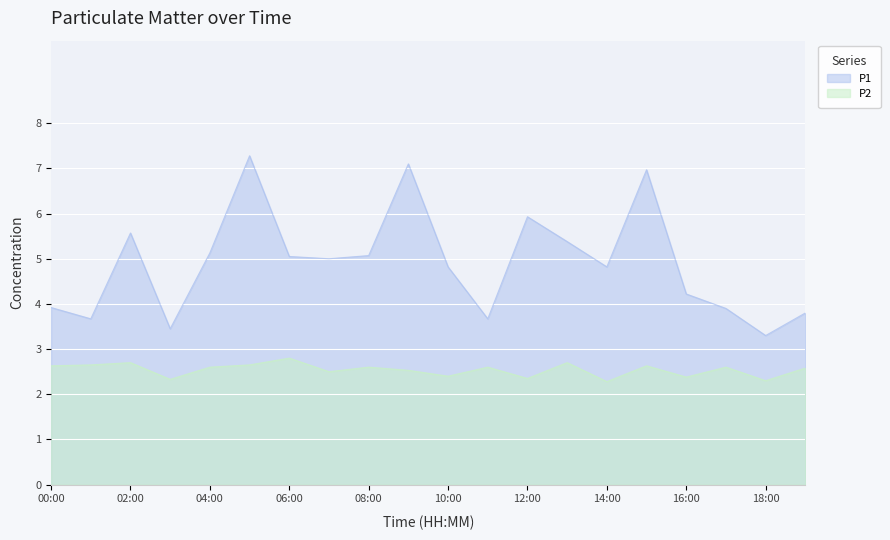

List the series in order of their peak value, lowest first.

P2, P1